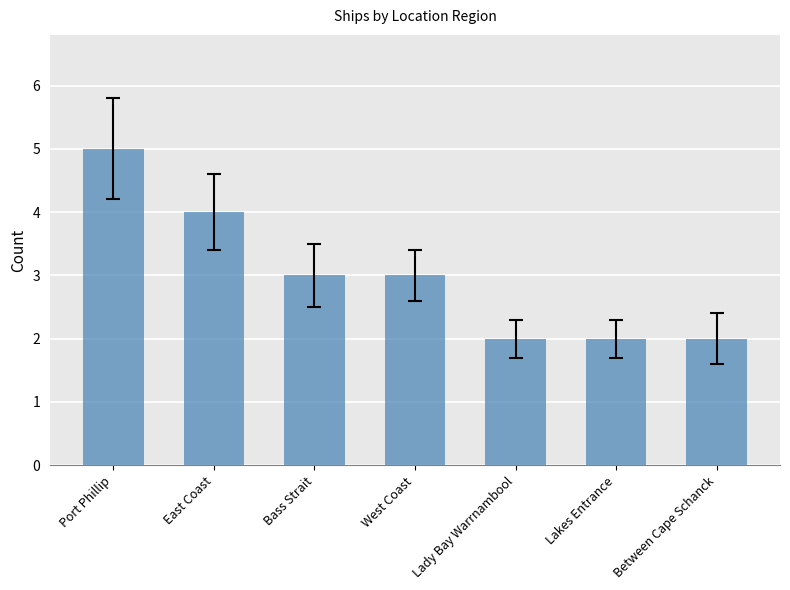

What is the difference between the maximum and minimum values?

3